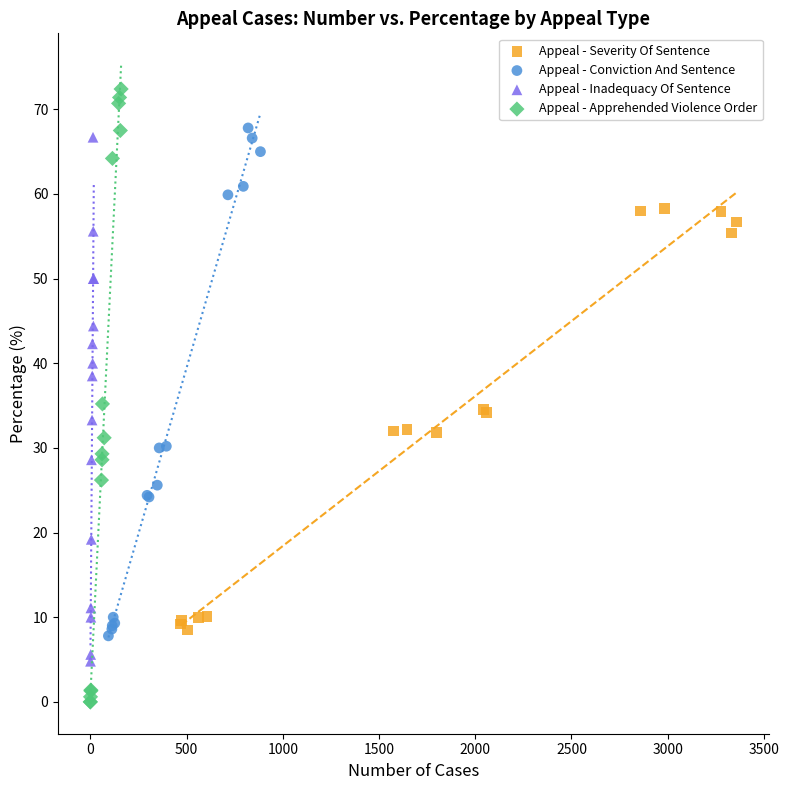

Which series contains the lowest Y value?

Appeal - Apprehended Violence Order